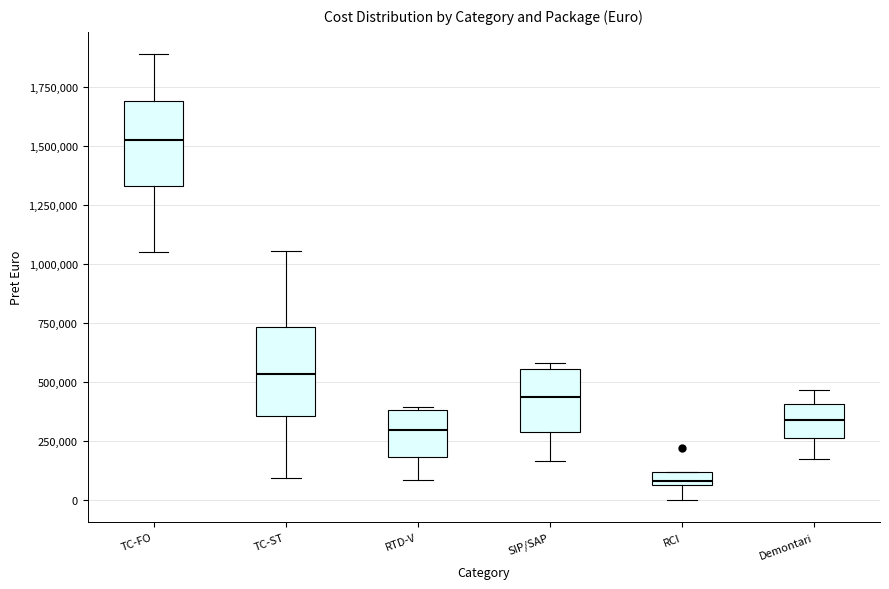

Where is the upper edge of the box for TC-FO on the y-axis? The values are not printed on the chart, so give them approximately, as read against the axis.

1700000